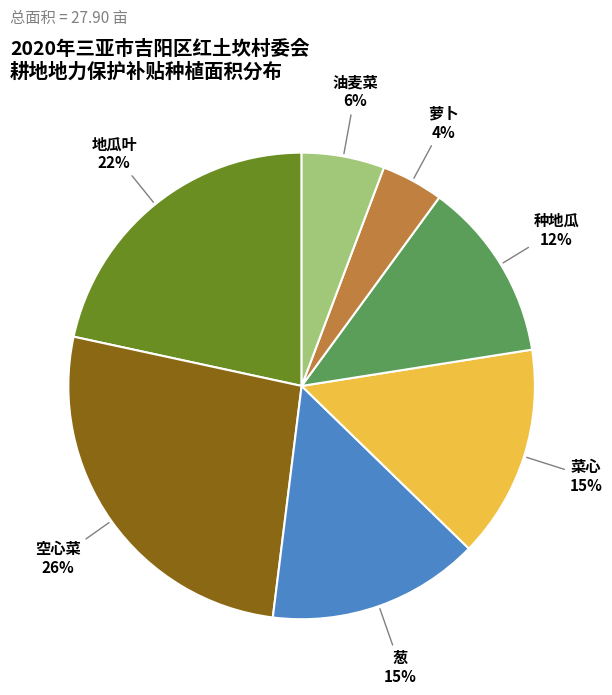

Does any single category account for the majority?

No